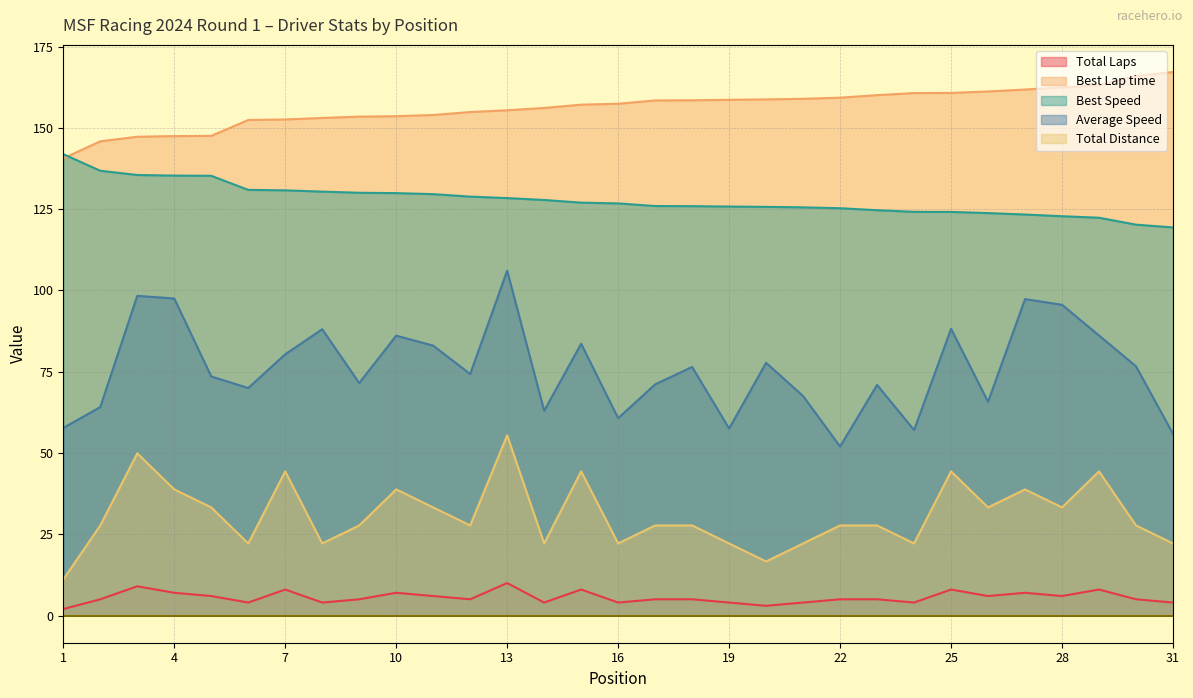

Count the number of categories in the chart.

31